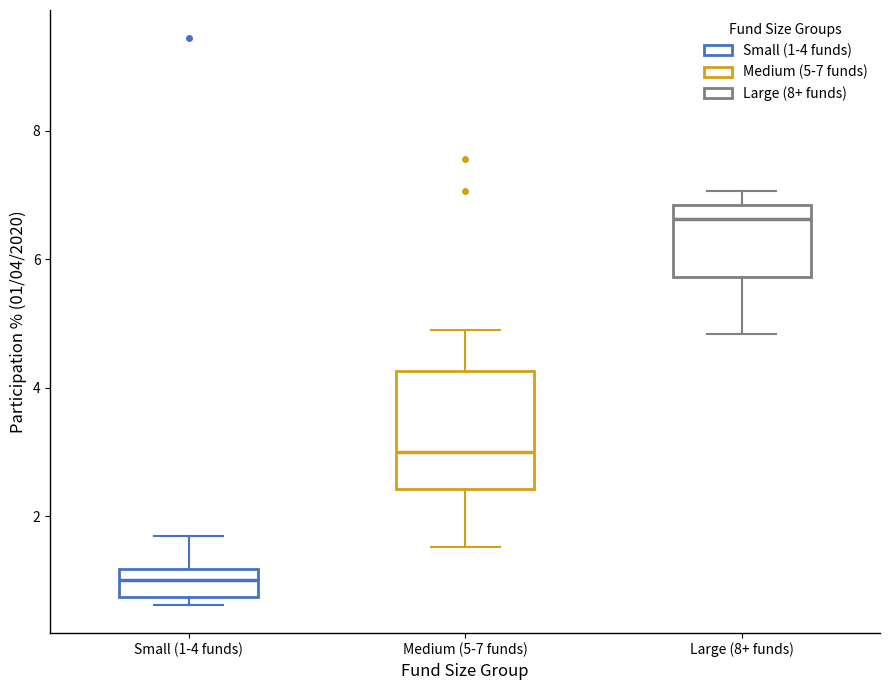

Reading left to right, transcribe this box plot: for each box, give where its median line is, the range the box spans, and where its two whiskers end, as read against the y-axis. The values are not printed on the chart, so give them approximately, as read against the axis.

Small (1-4 funds): median 1.0, box 0.8 to 1.2, whiskers 0.6 to 1.6
Medium (5-7 funds): median 3.0, box 2.4 to 4.2, whiskers 1.6 to 4.8
Large (8+ funds): median 6.6, box 5.8 to 6.8, whiskers 4.8 to 7.0